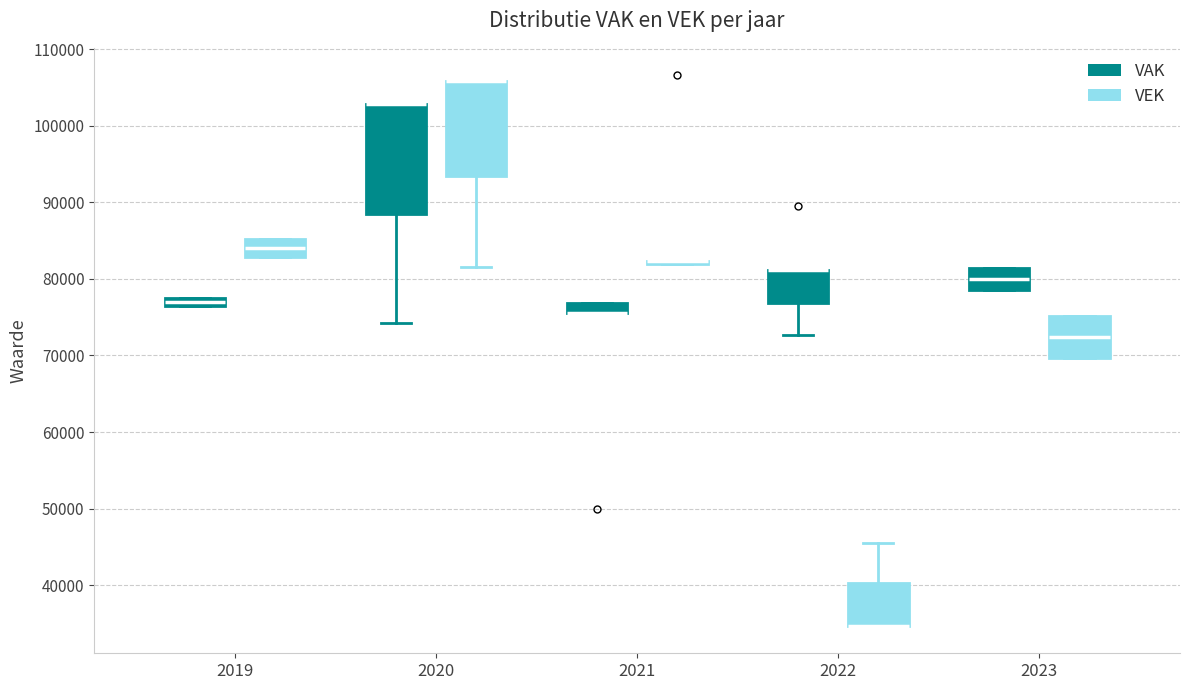

Which box is the tallest, from its lower edge to its upper edge?

2020 (VAK)